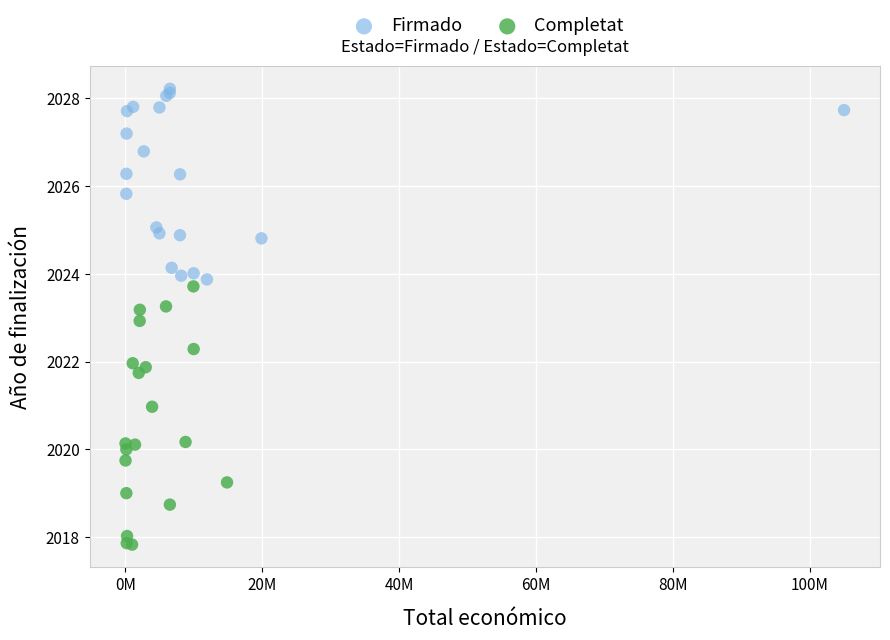

Which series contains the lowest Y value?

Completat